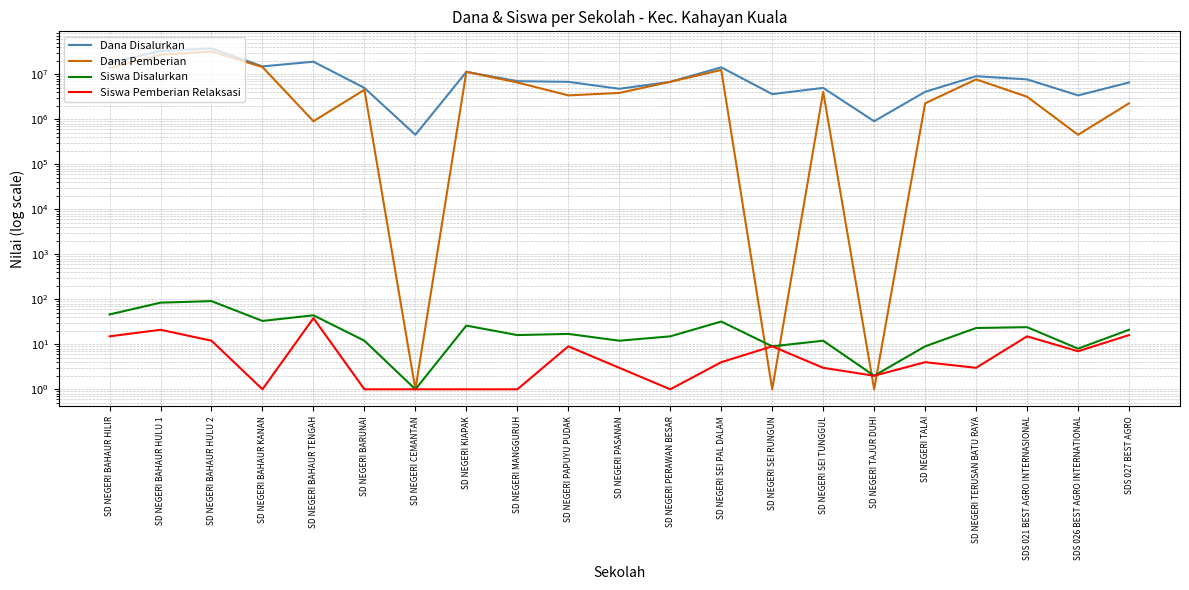

At which category does Siswa Disalurkan reach its first local peak?

SD NEGERI BAHAUR HULU 2